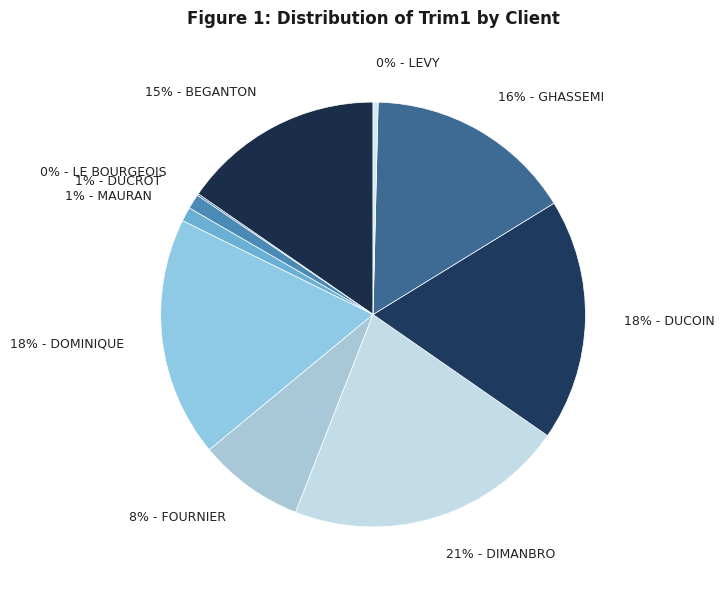

Is 1% - DUCROT the majority of the pie?

No